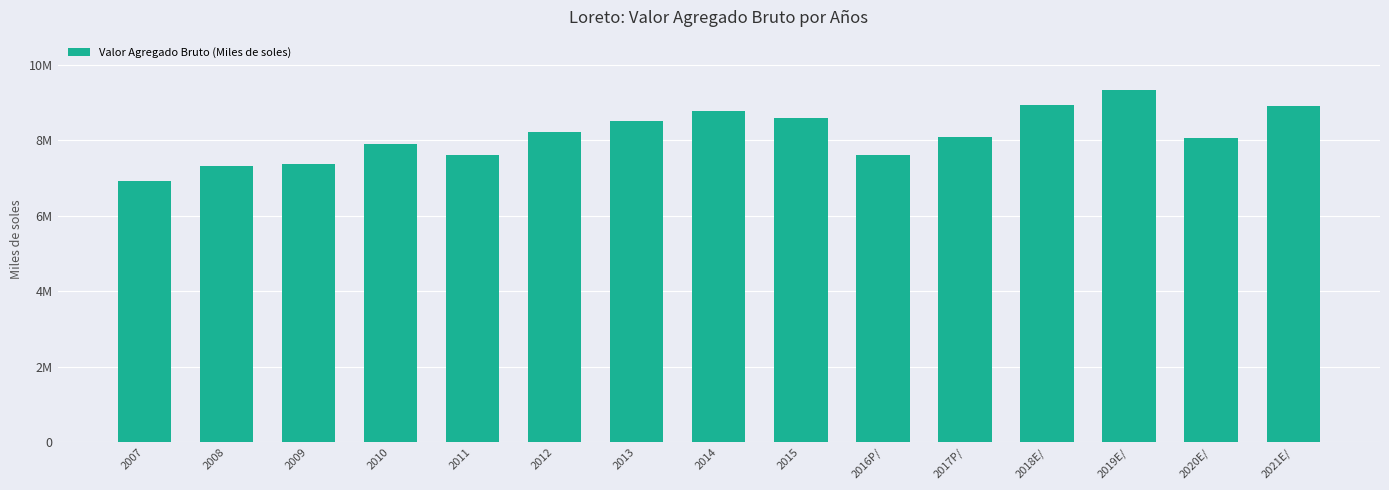

What is the label of the 5th bar from the right?

2017P/